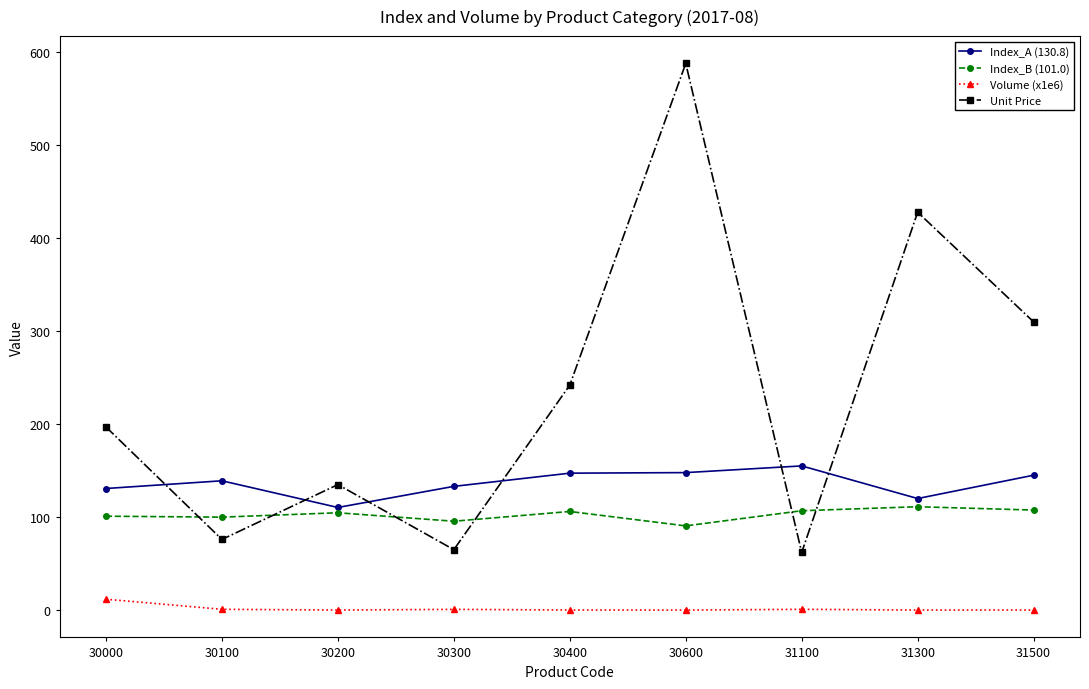

At which category does the chart reach its peak across all series?

30600